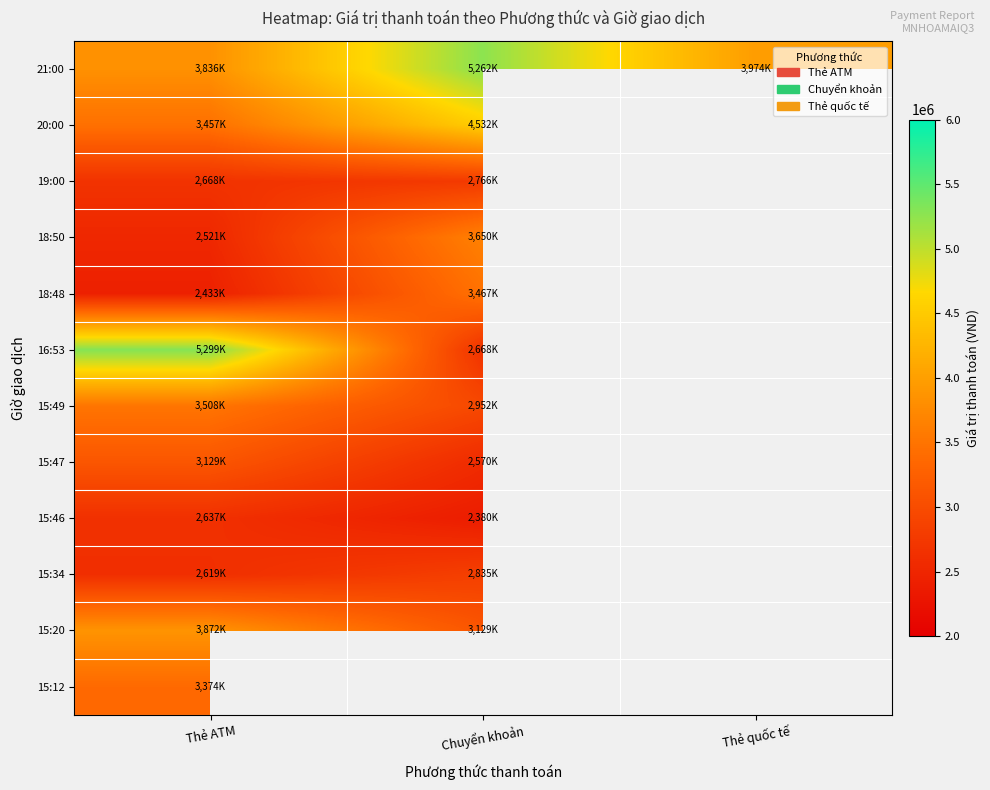

Read the 16:53 value at Chuyển khoản.

2668000.0